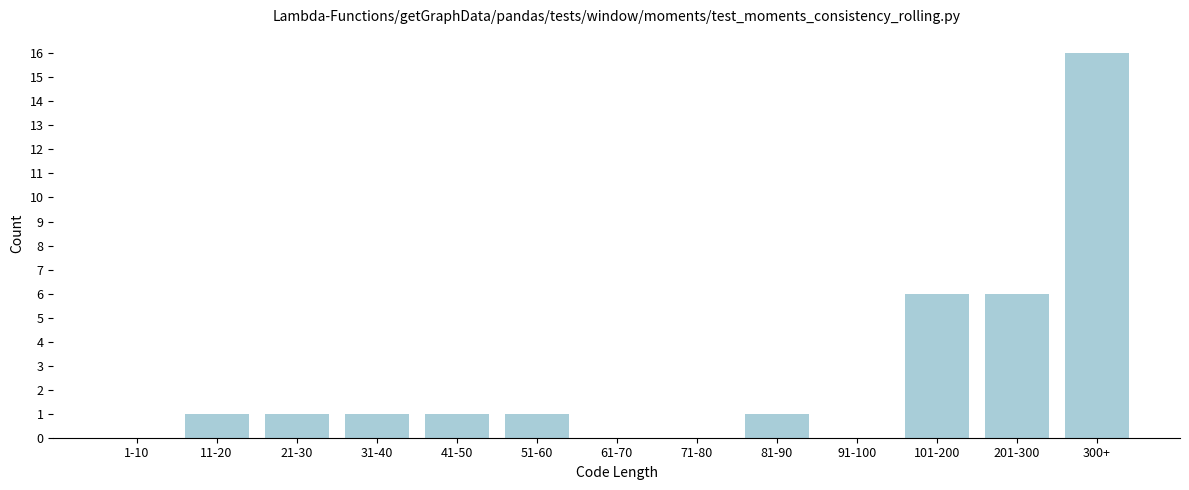

Reading left to right, list all the values displayed in this chart.

1-10=0	11-20=1	21-30=1	31-40=1	41-50=1	51-60=1	61-70=0	71-80=0	81-90=1	91-100=0	101-200=6	201-300=6	300+=16